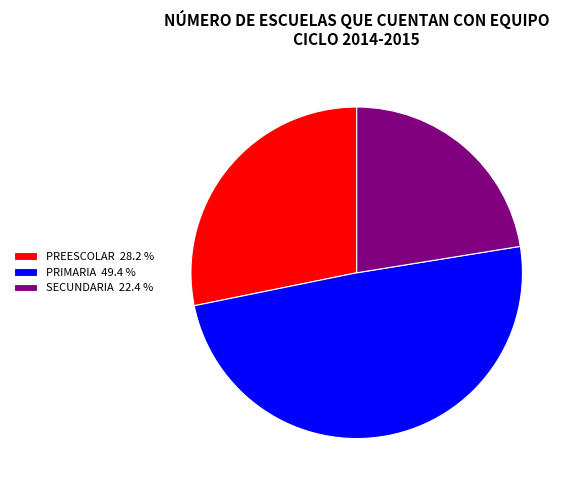

Which slice is the largest?

PRIMARIA